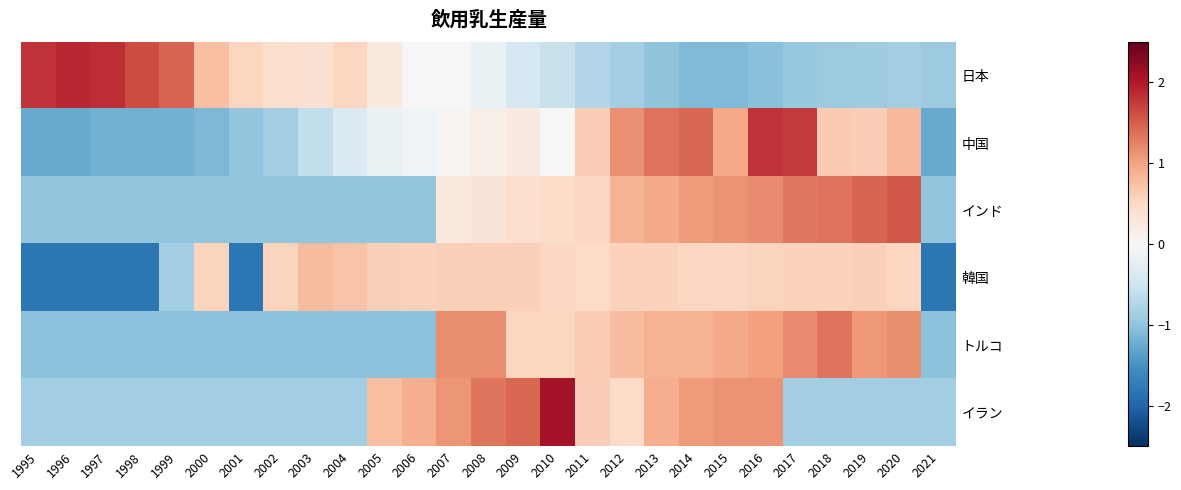

What is the minimum value shown in the chart?

-1.8